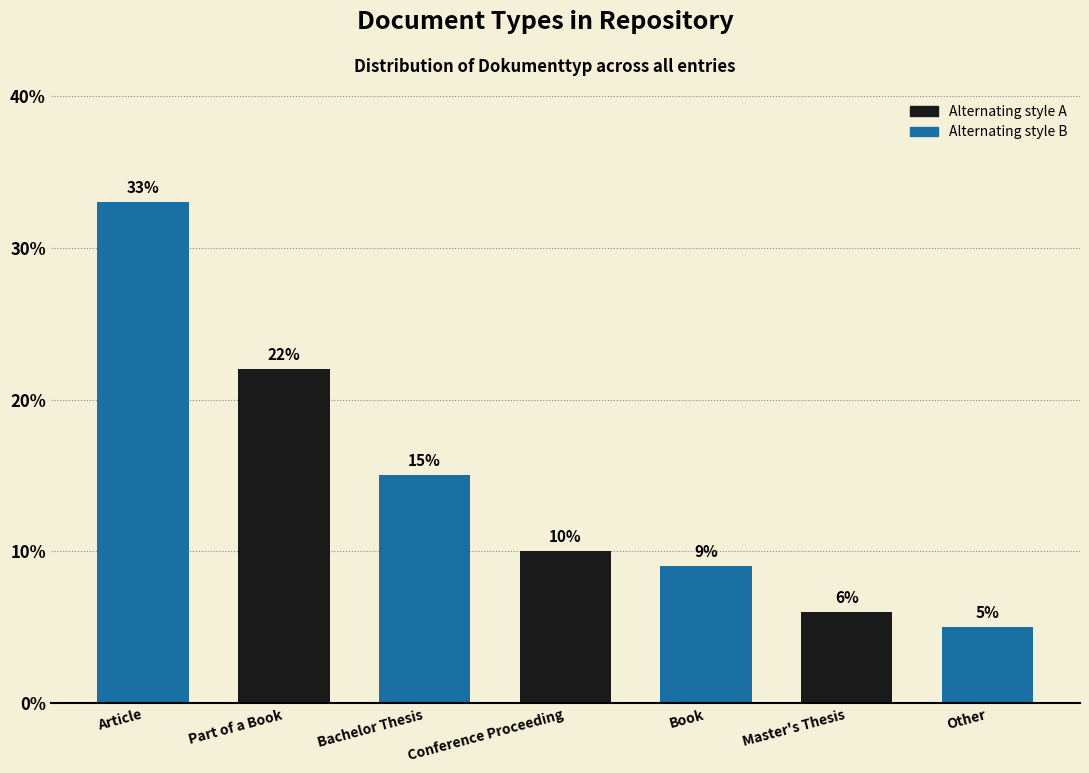

Count the number of categories in the chart.

7